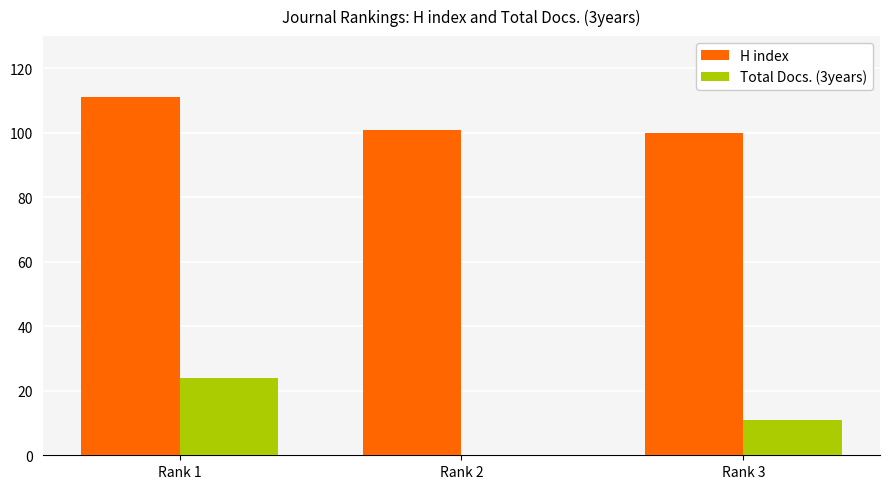

What is the approximate value of H index at Rank 1, to the nearest 10?

110